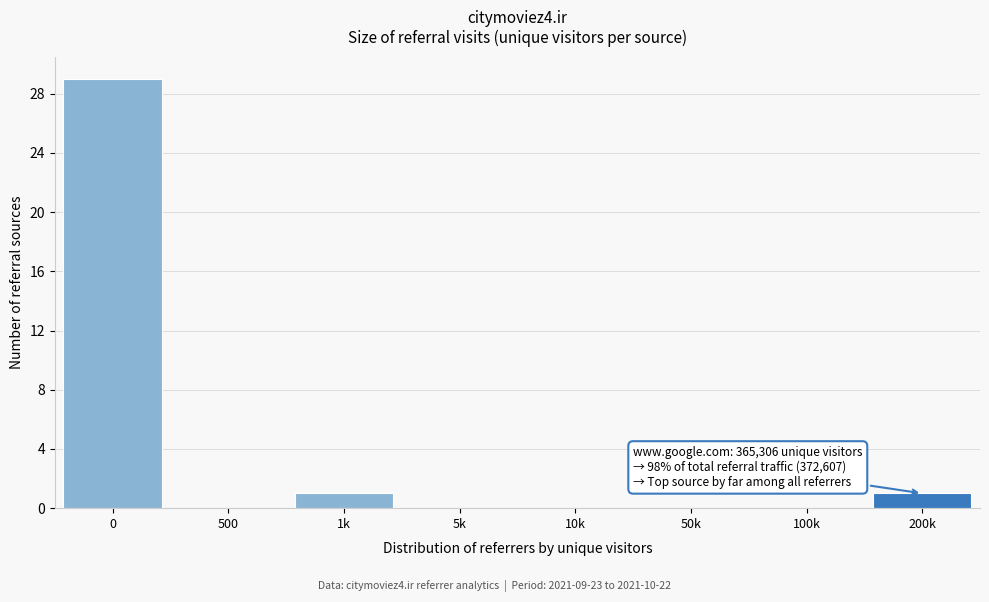

Reading right to left, transcribe all the data shown in this chart.

200k=1	100k=0	50k=0	10k=0	5k=0	1k=1	500=0	0=29